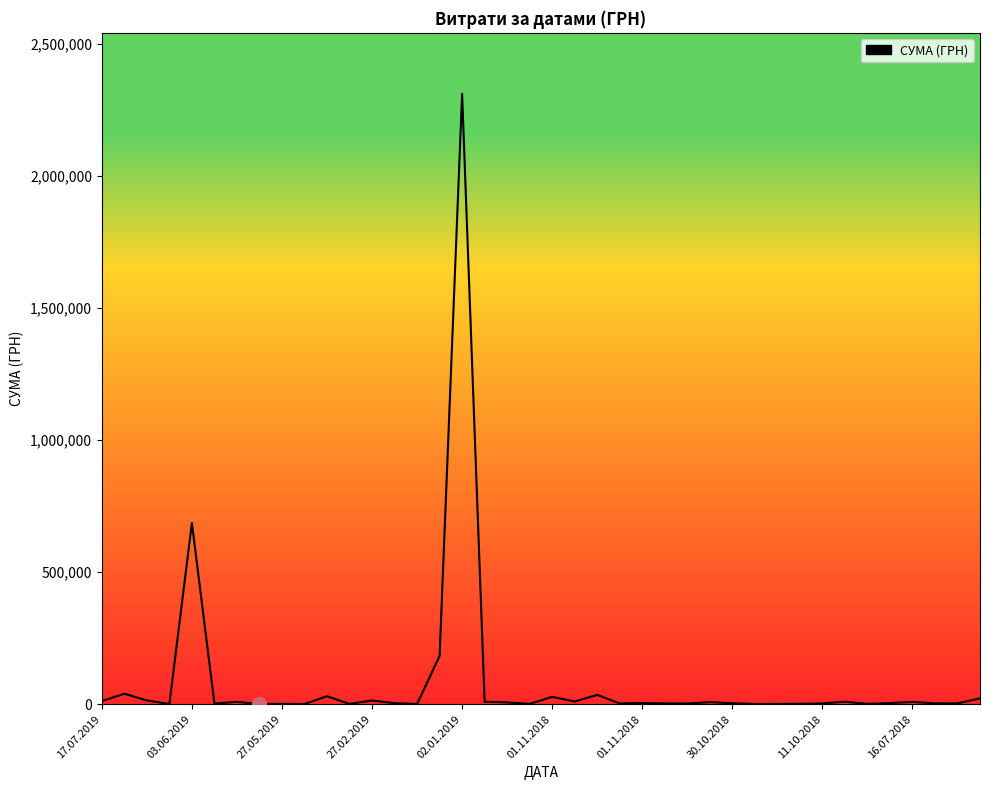

What is the maximum value shown in the chart?

2310253.5